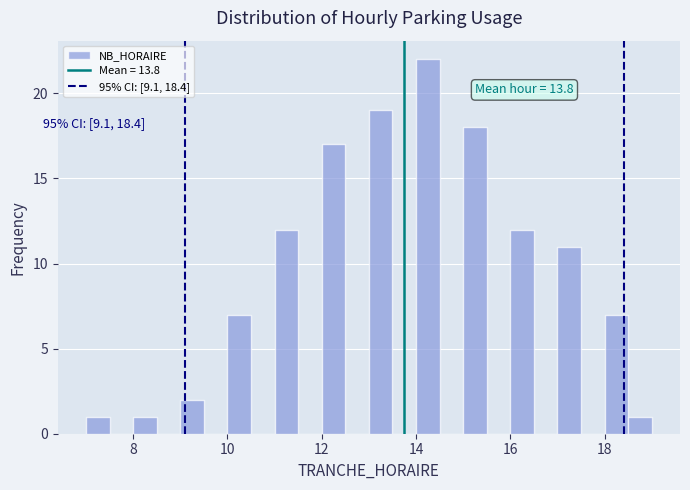

Around what value on the x-axis is the tallest bar? Give the approximate position of its centre, as read against the axis.

14.2